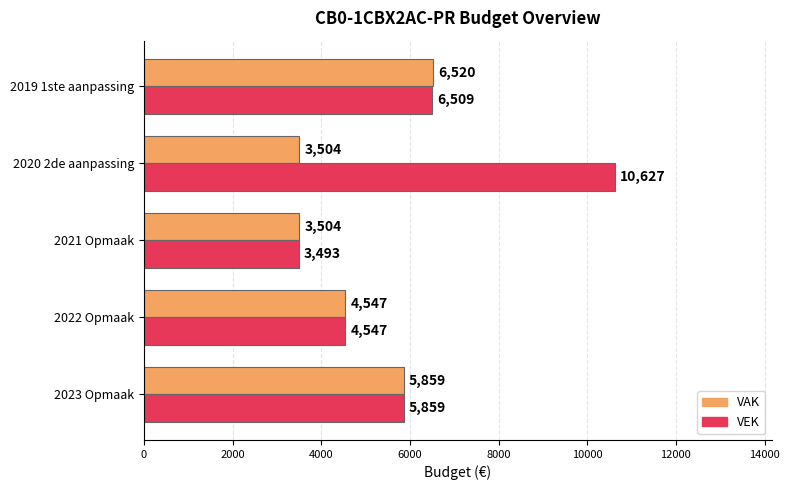

Which series has the largest range (max minus min)?

VEK